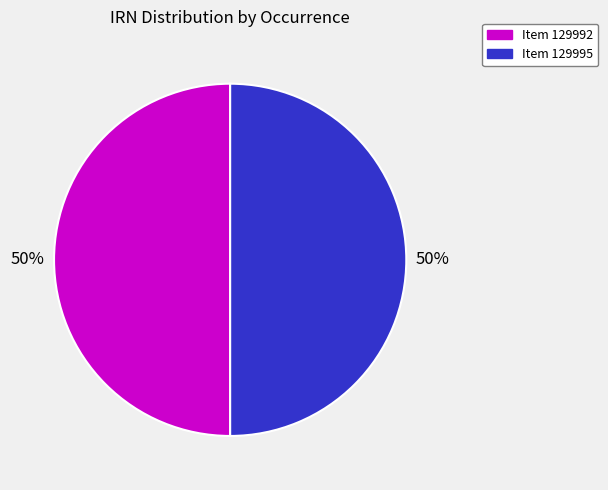

To the nearest percent, what is the average slice percentage?

50%